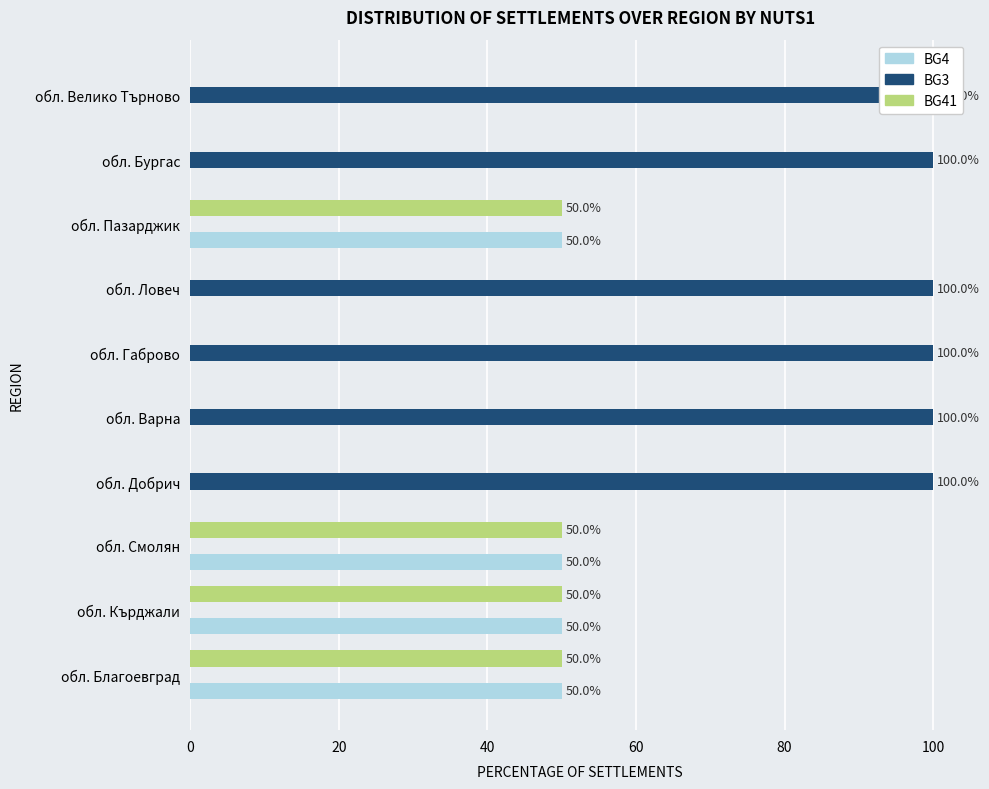

Reading right to left, transcribe all the data shown in this chart.

BG4: 0	0	50	0	0	0	0	50	50	50
BG3: 100	100	0	100	100	100	100	0	0	0
BG41: 0	0	50	0	0	0	0	50	50	50